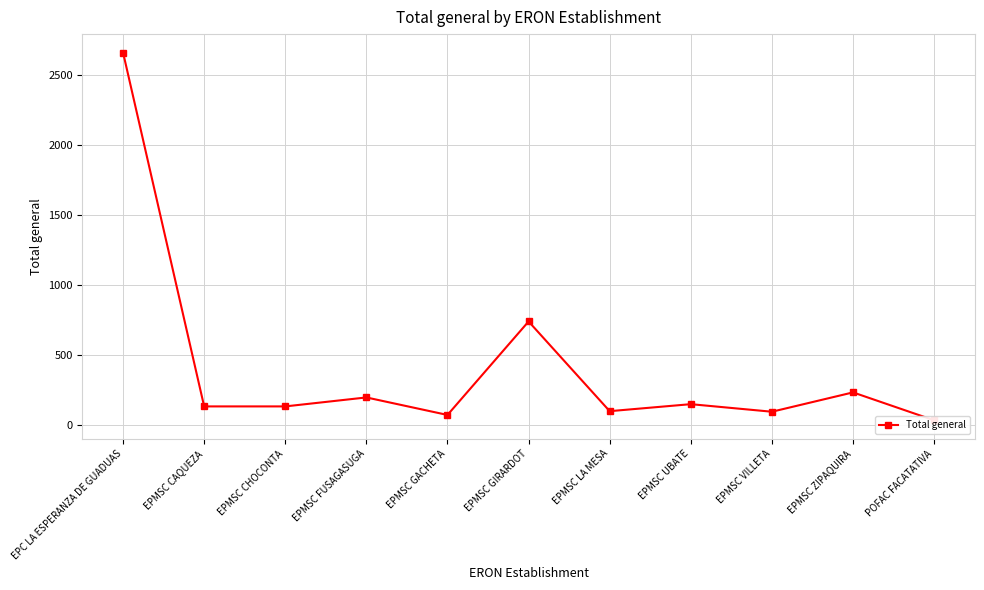

Rank the categories by value from highest to lowest.

EPC LA ESPERANZA DE GUADUAS, EPMSC GIRARDOT, EPMSC ZIPAQUIRA, EPMSC FUSAGASUGA, EPMSC UBATE, EPMSC CAQUEZA, EPMSC CHOCONTA, EPMSC LA MESA, EPMSC VILLETA, EPMSC GACHETA, POFAC FACATATIVA